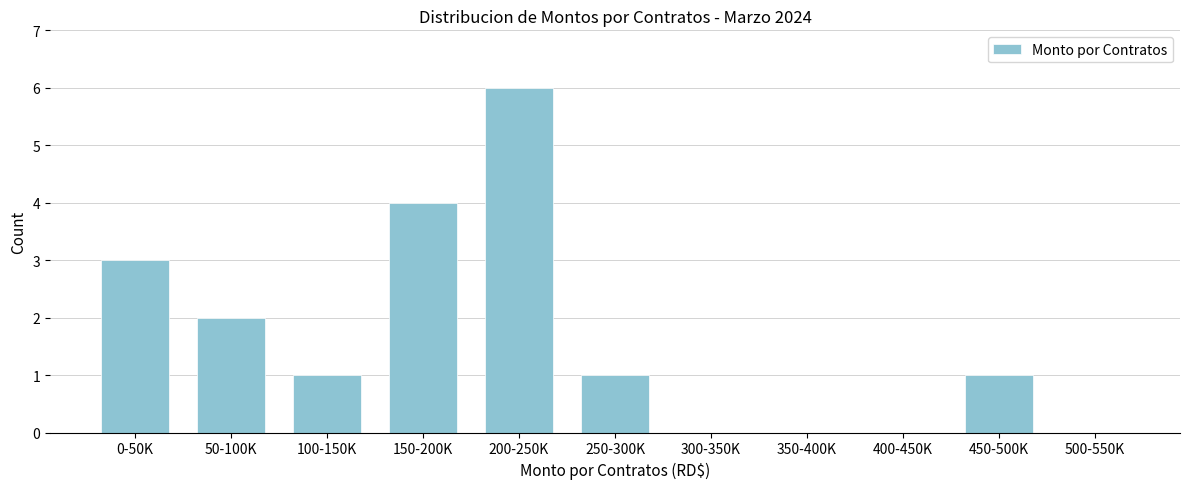

Reading right to left, transcribe all the data shown in this chart.

500-550K=0	450-500K=1	400-450K=0	350-400K=0	300-350K=0	250-300K=1	200-250K=6	150-200K=4	100-150K=1	50-100K=2	0-50K=3